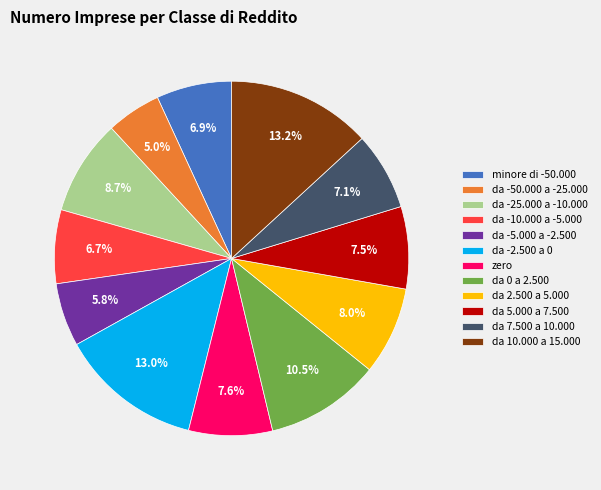

What is the ratio of the value at da 10.000 a 15.000 to the value at zero?

1.7